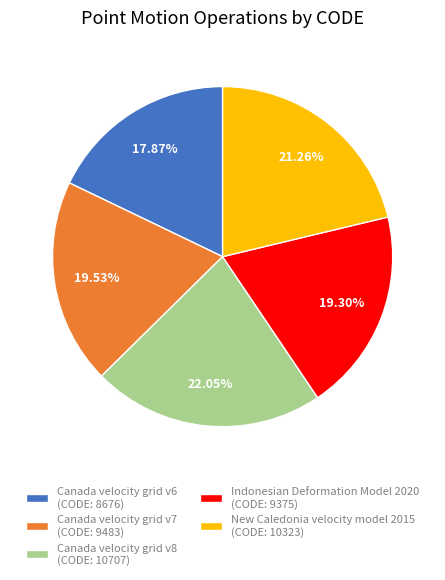

Combined, do Indonesian Deformation Model 2020 (CODE: 9375) and Canada velocity grid v8 (CODE: 10707) account for over 50%?

No